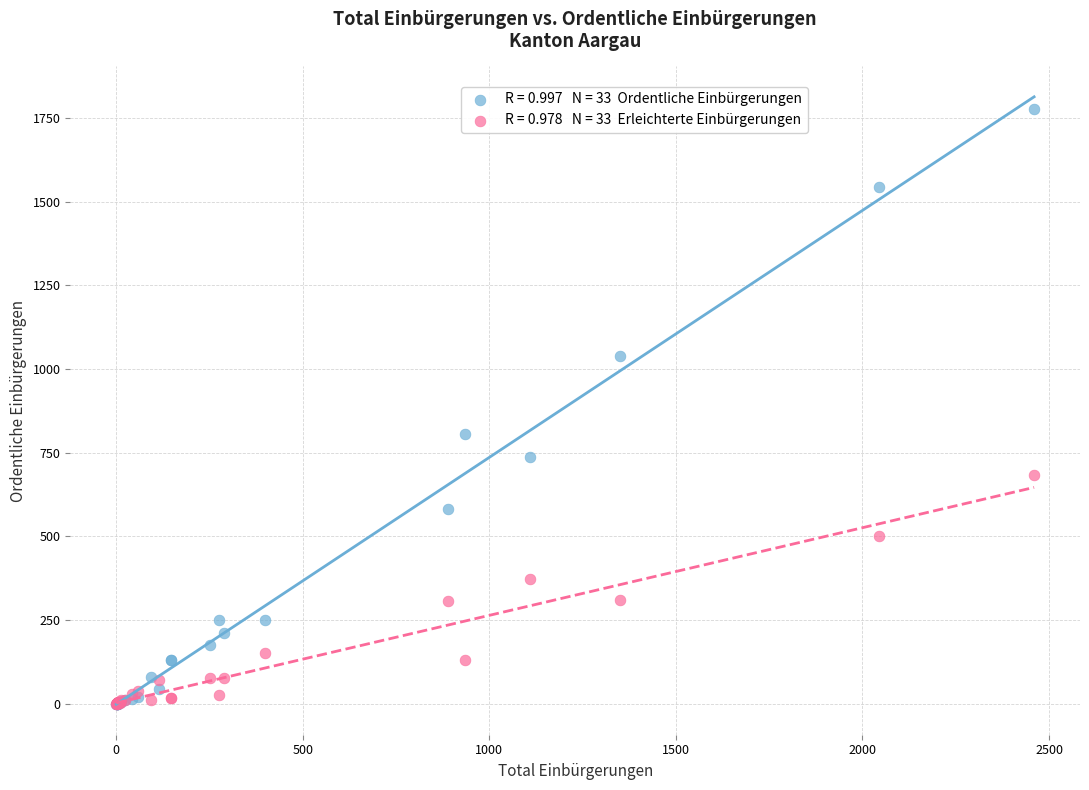

Across all series, what Y value is closest to 888?

805